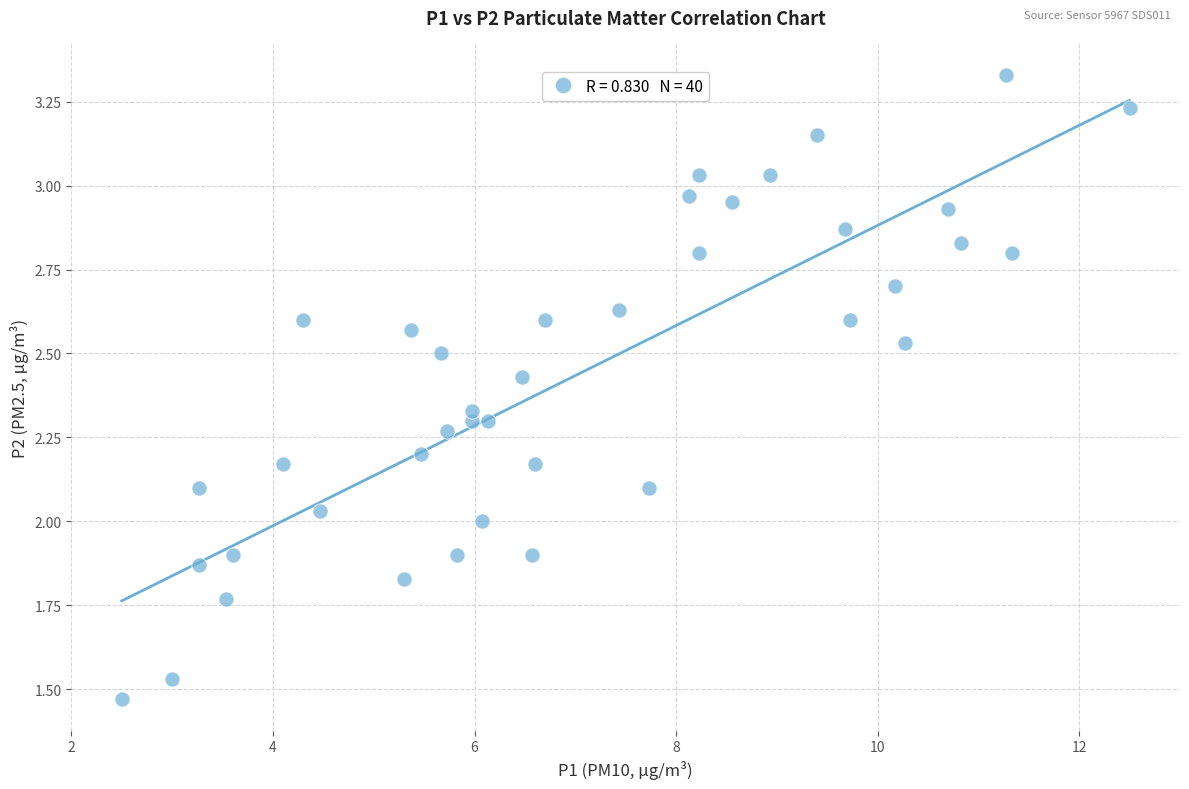

What is the range of X values (max minus min)?

10.0